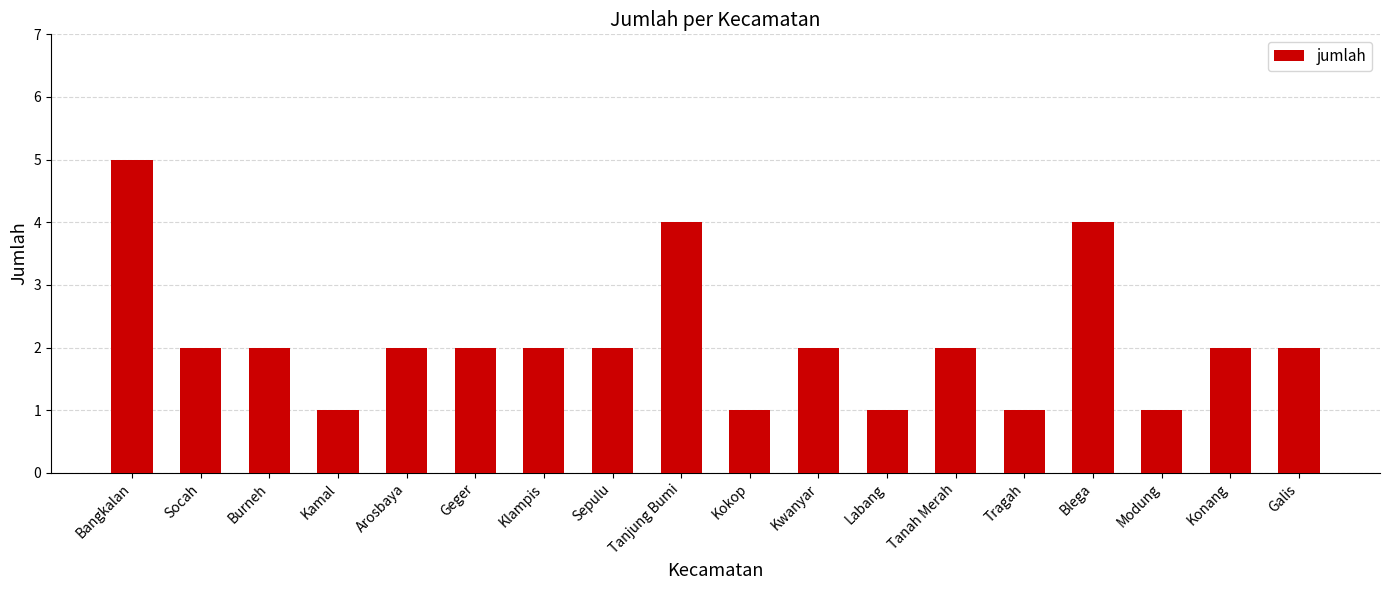

Reading left to right, transcribe all the data shown in this chart.

Bangkalan=5	Socah=2	Burneh=2	Kamal=1	Arosbaya=2	Geger=2	Klampis=2	Sepulu=2	Tanjung Bumi=4	Kokop=1	Kwanyar=2	Labang=1	Tanah Merah=2	Tragah=1	Blega=4	Modung=1	Konang=2	Galis=2